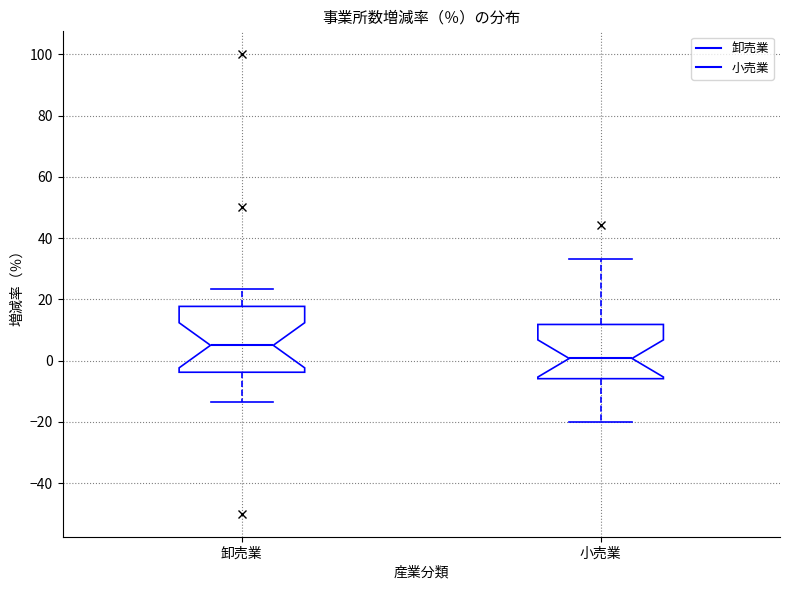

Which box is the tallest, from its lower edge to its upper edge?

卸売業